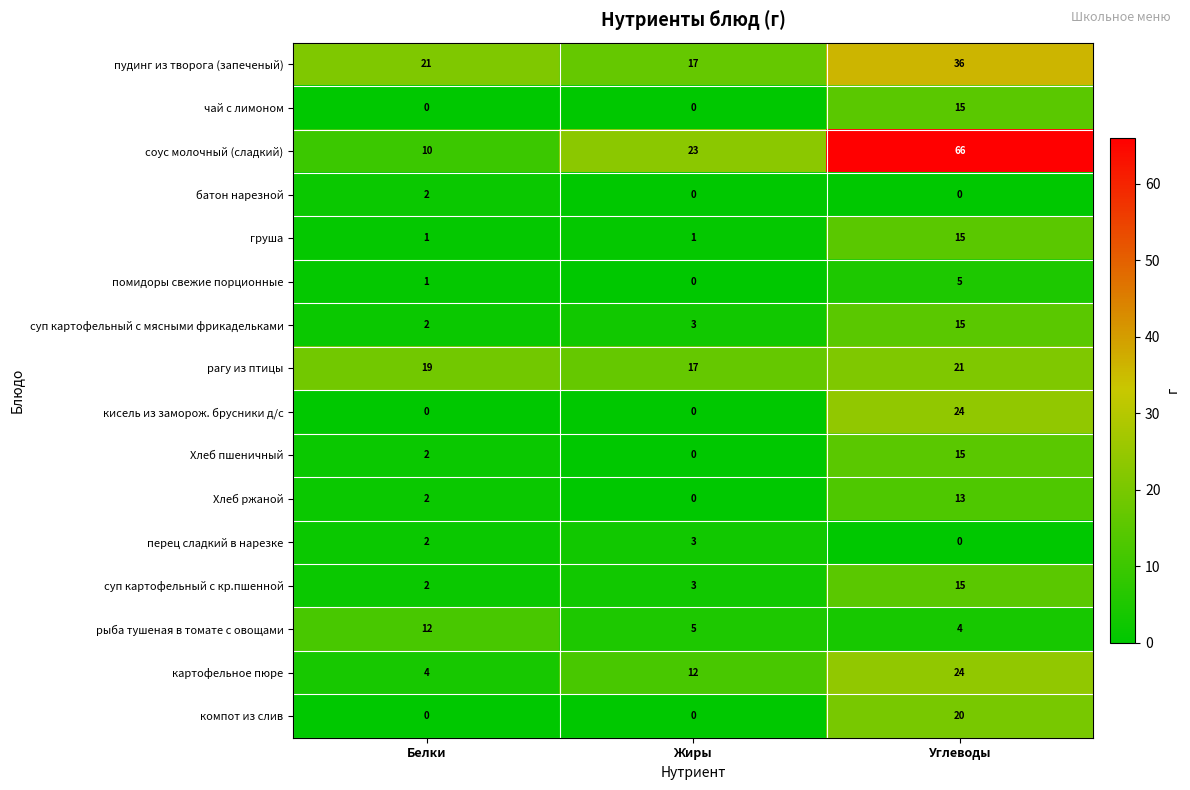

Between Белки and Жиры, which series saw the biggest shift?

соус молочный (сладкий)